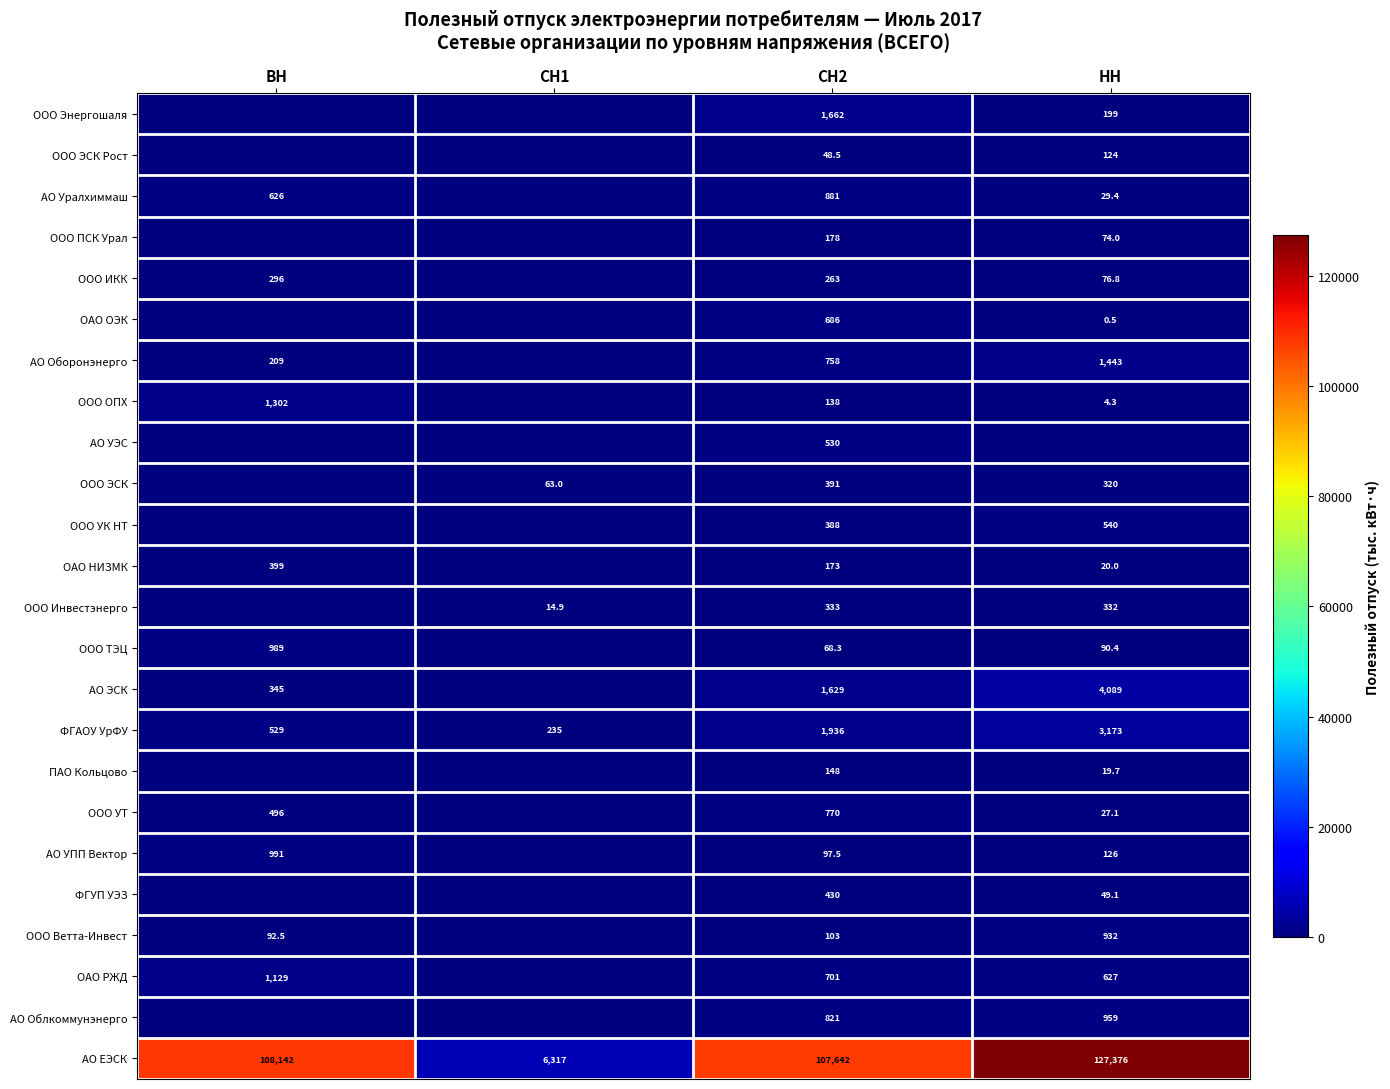

The ООО ПСК Урал series shows 274.3 at СН2. True or false?

False